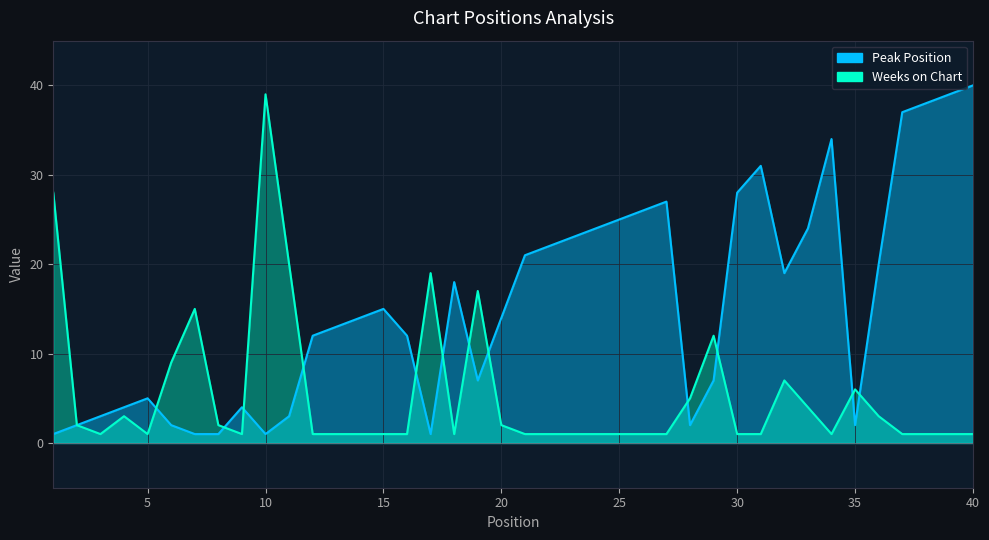

Between 6 and 12, which is larger?

12